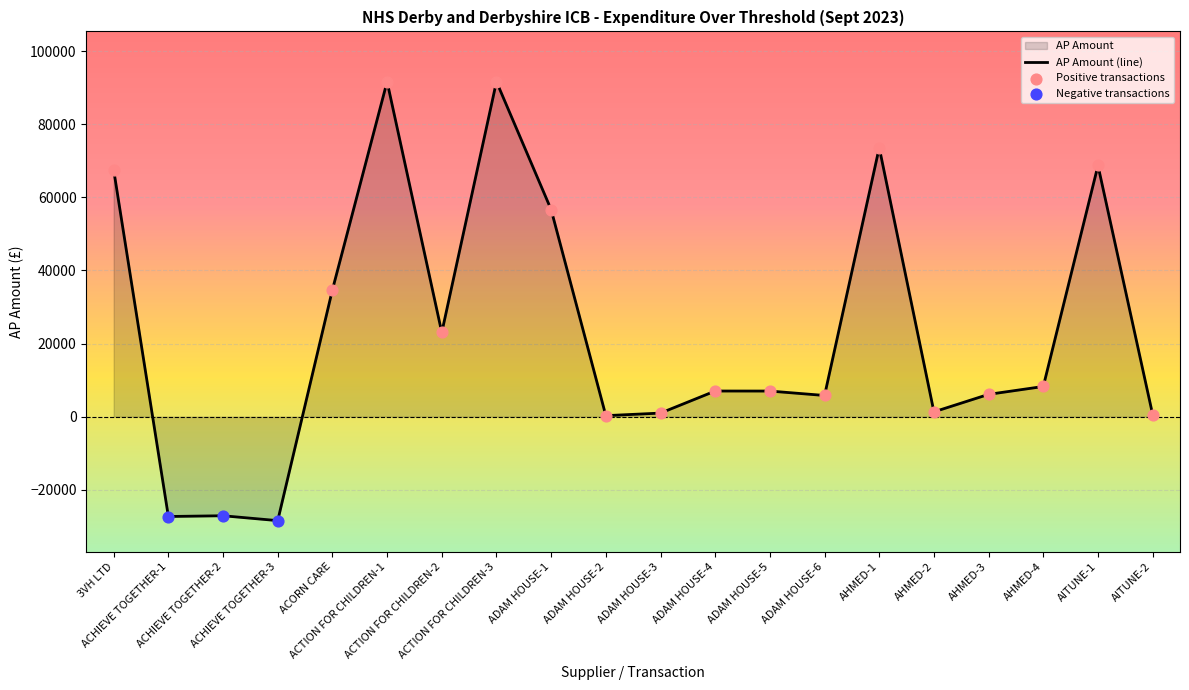

Between ADAM HOUSE-6 and ACHIEVE TOGETHER-3, which is larger?

ADAM HOUSE-6